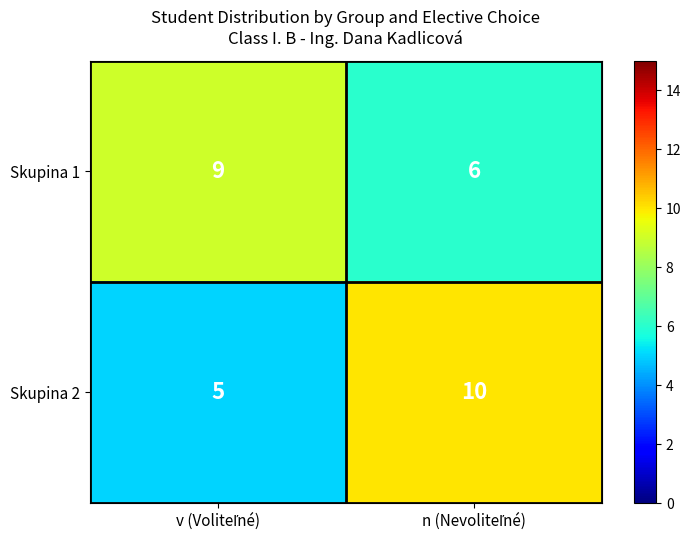

What is the smallest value displayed?

5